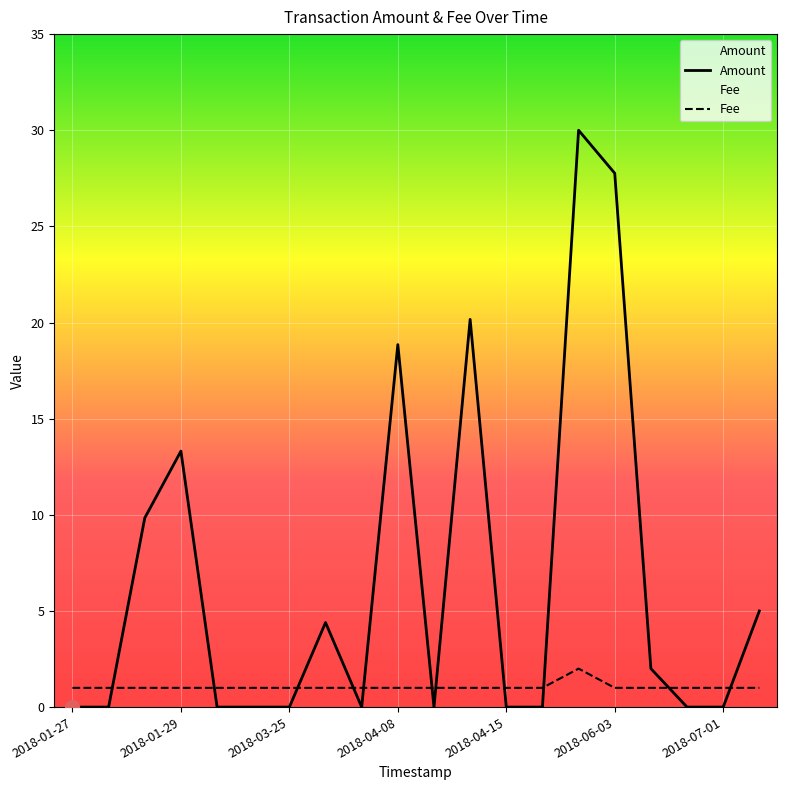

At how many categories does at least one series exceed 15?

4